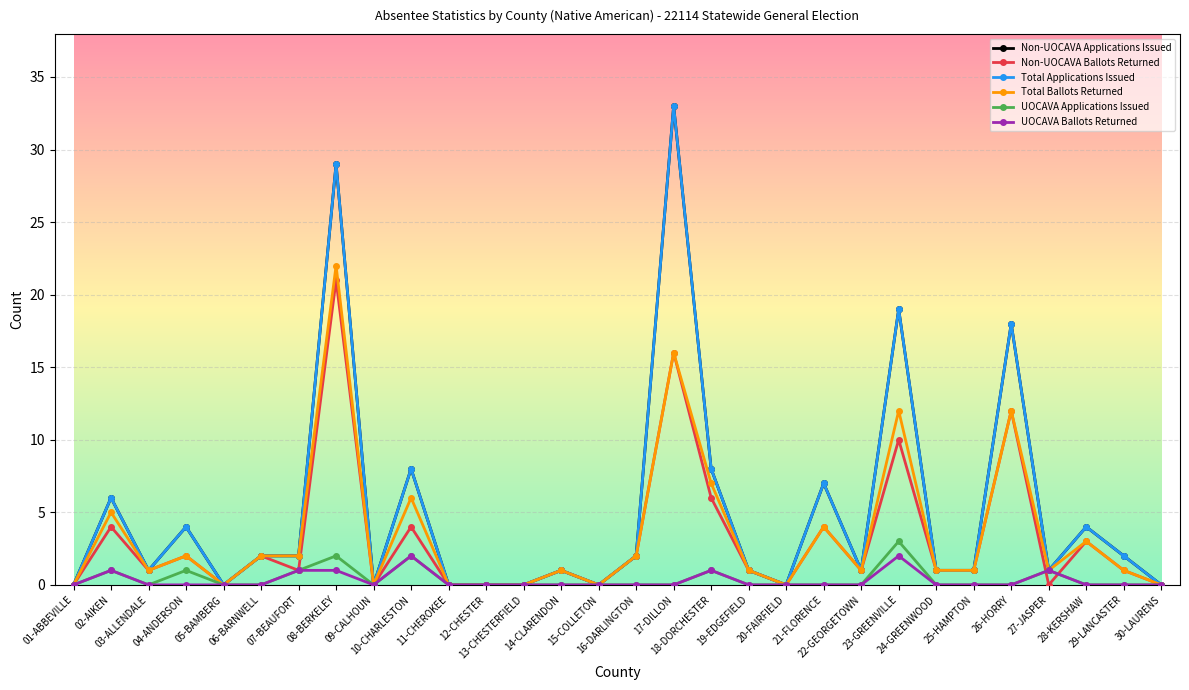

Which series has the largest range (max minus min)?

Non-UOCAVA Applications Issued